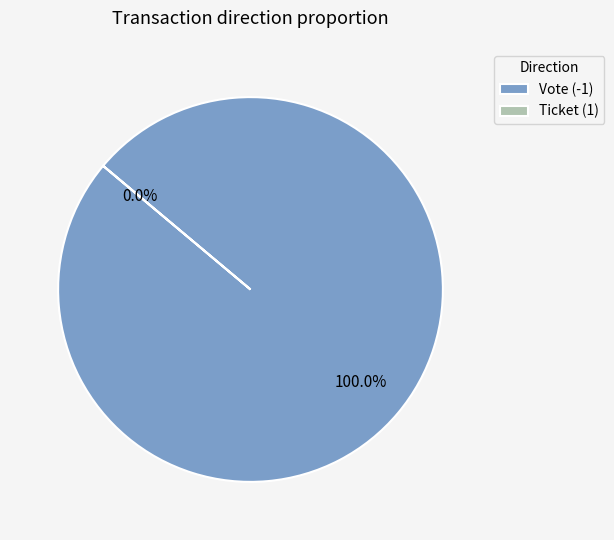

Between Ticket (1) and Vote (-1), which is larger?

Vote (-1)